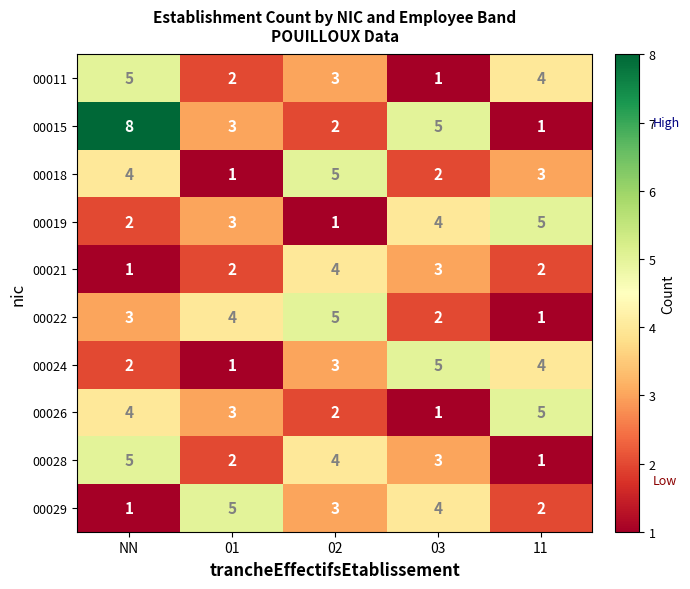

What is the maximum value for 00018?

5